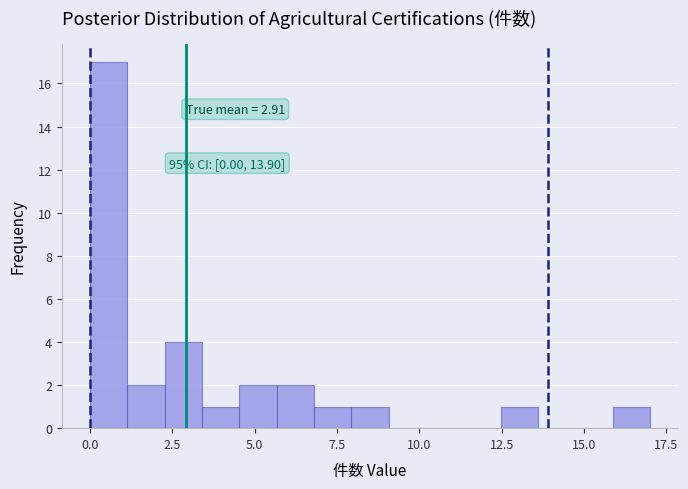

Around what value on the x-axis is the tallest bar? Give the approximate position of its centre, as read against the axis.

0.5